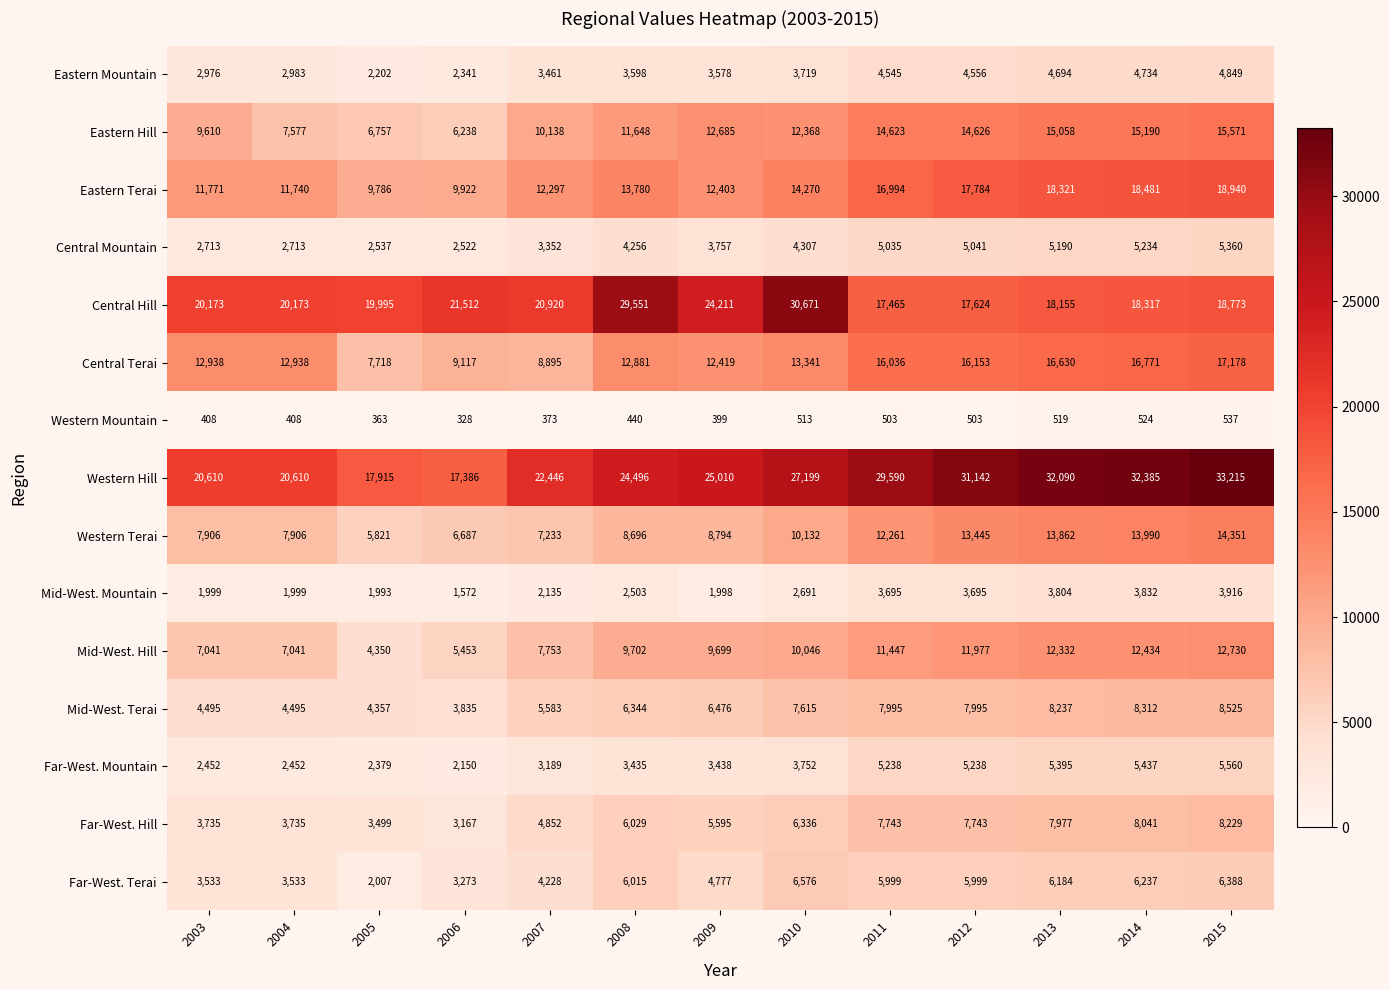

What value does the Eastern Mountain series have at 2012, to the nearest 10?

4560